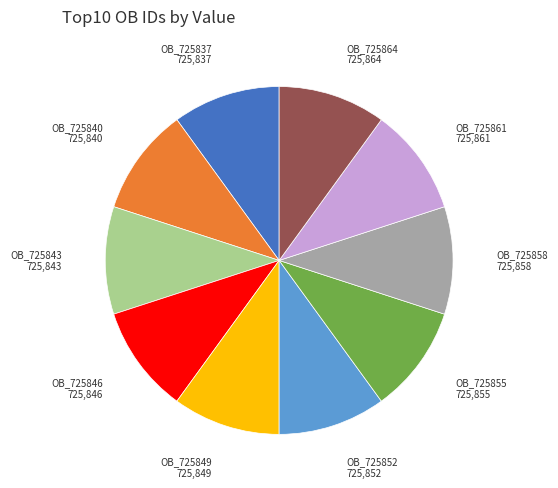

Approximately how many times larger is the value at OB_725843 compared to OB_725837?

1.0